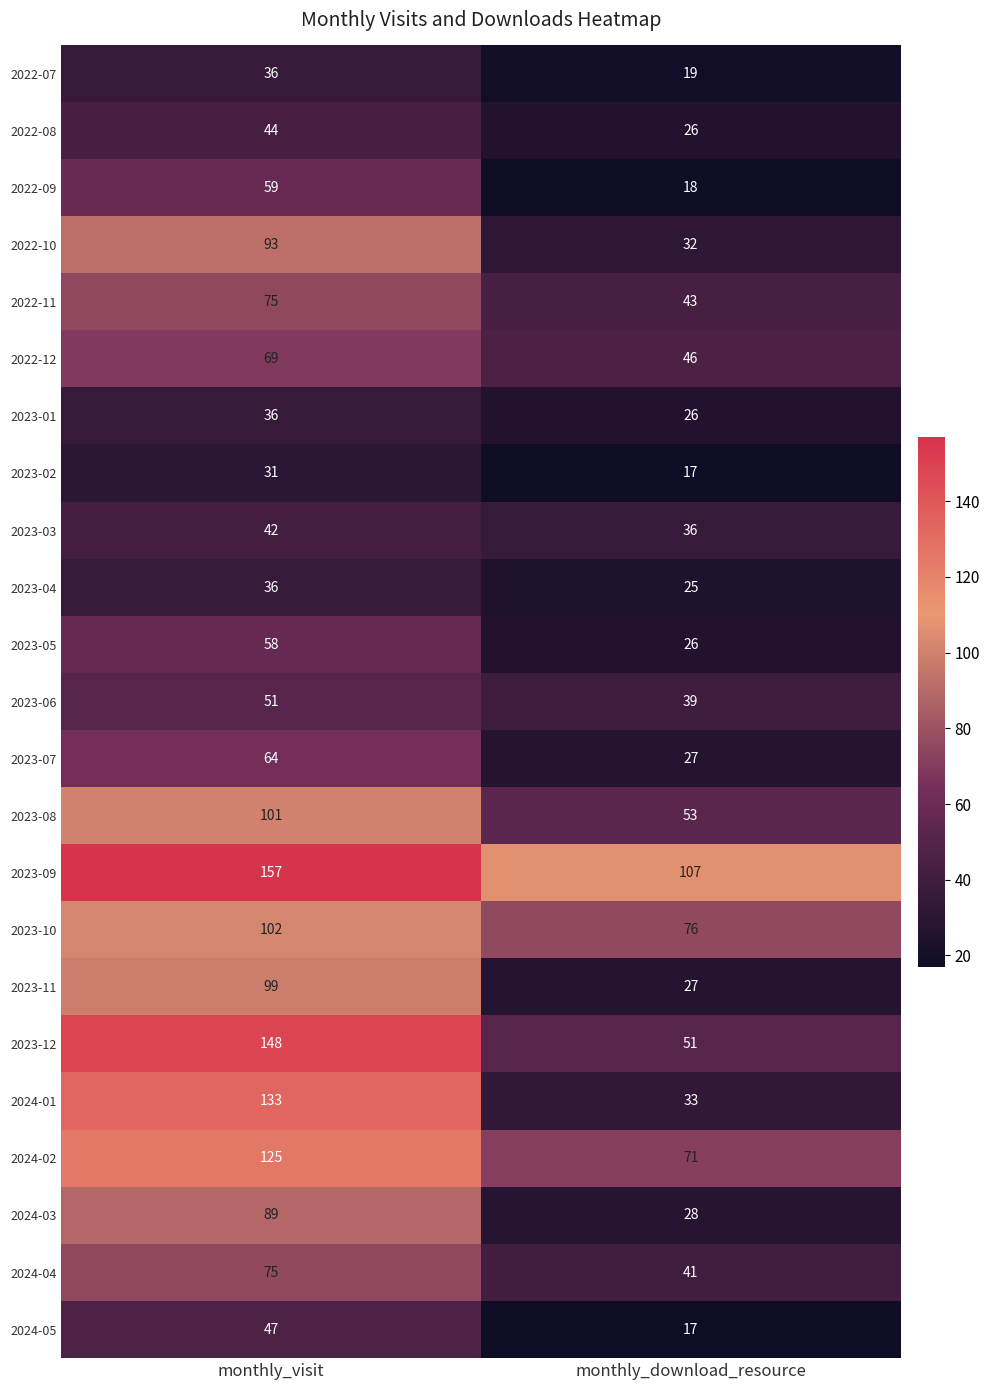

Is it true that 2023-02 equals 4 at monthly_download_resource?

False